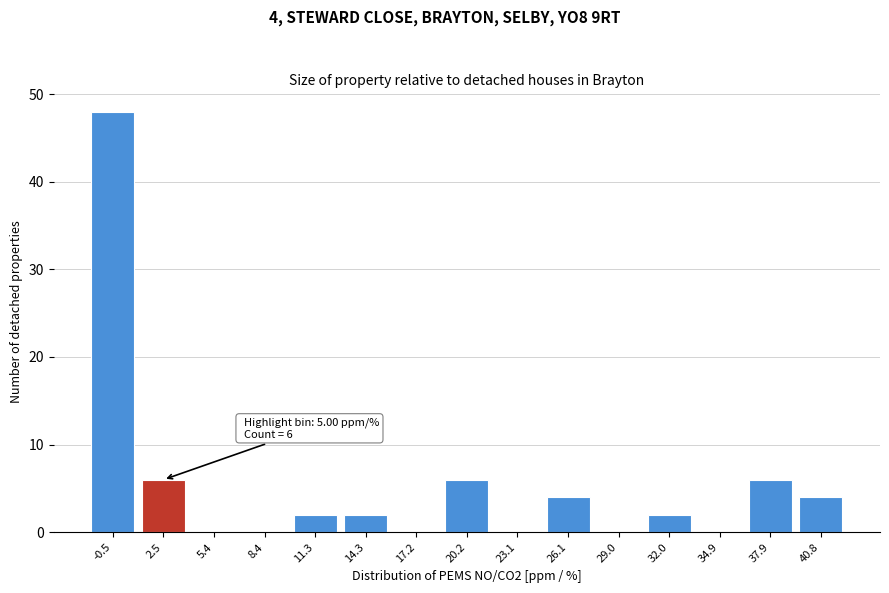

Reading left to right, list all the values displayed in this chart.

-0.5=48	2.5=6	5.4=0	8.4=0	11.3=2	14.3=2	17.2=0	20.2=6	23.1=0	26.1=4	29.0=0	32.0=2	34.9=0	37.9=6	40.8=4